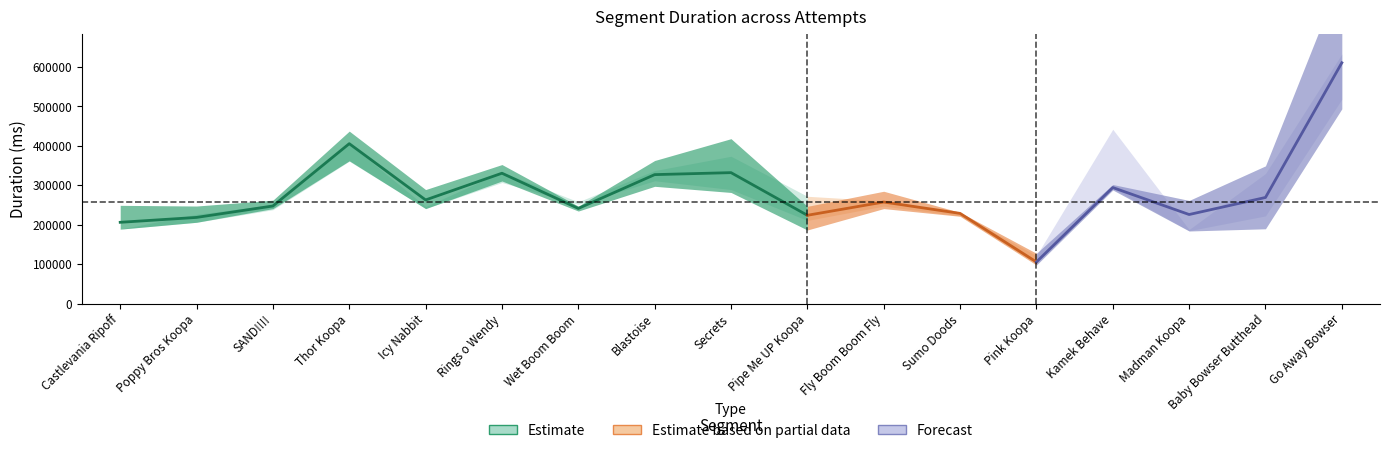

In Attempt #5's Duration (ms), how many points are lower than both neighbors (excluding endpoints)?

5